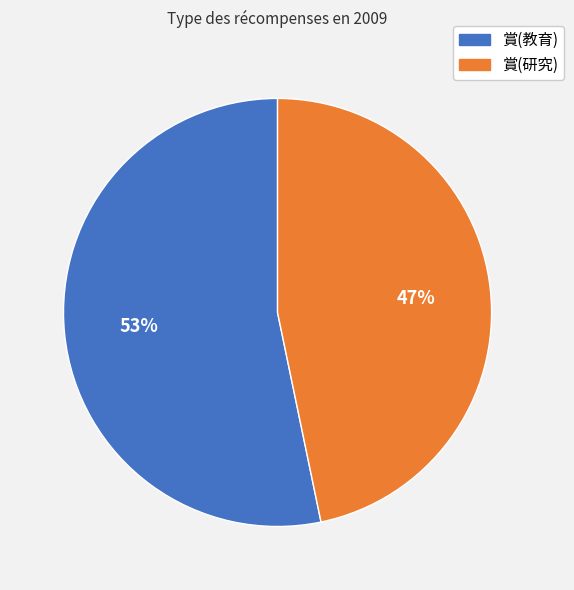

Is there any slice that represents more than half of the pie?

Yes